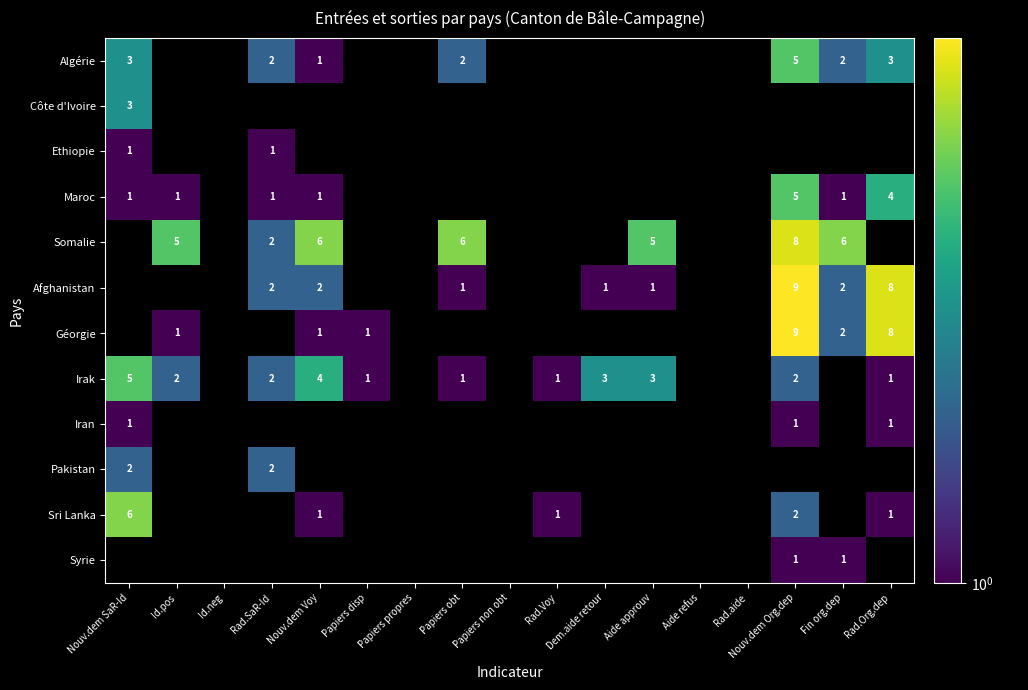

At how many categories does at least one series exceed 1?

10